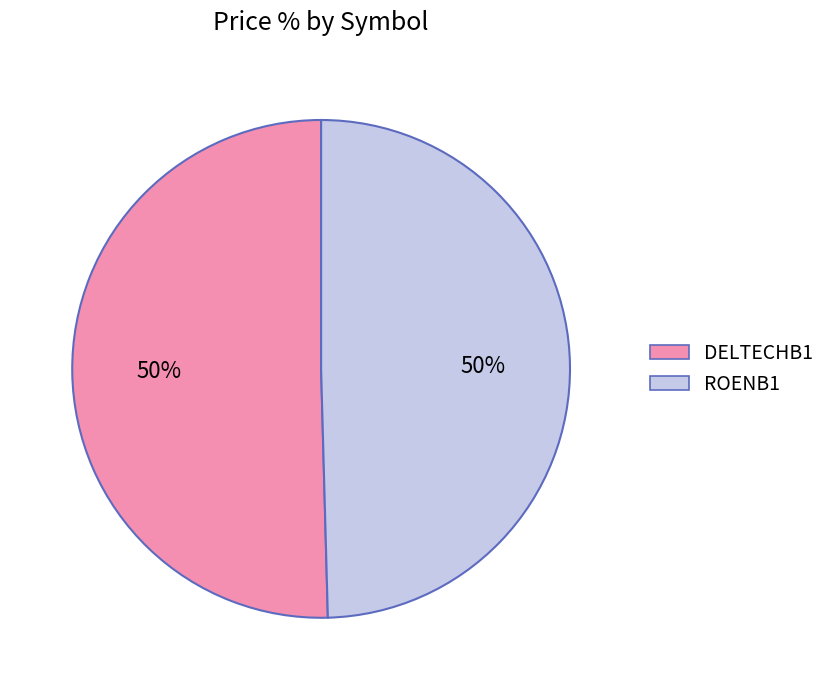

Combined, do ROENB1 and DELTECHB1 account for over 50%?

Yes